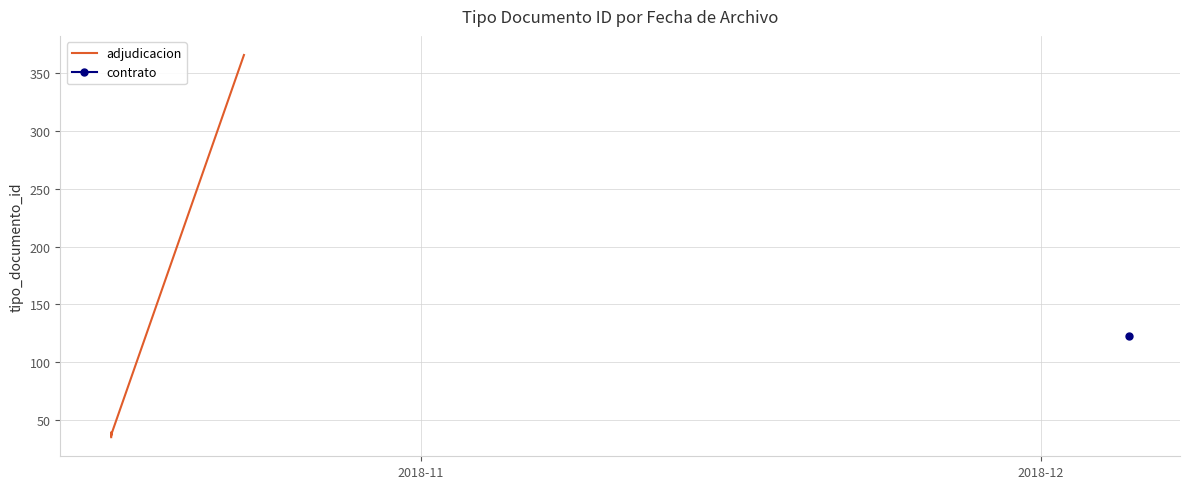

How many lines are shown in the chart?

1